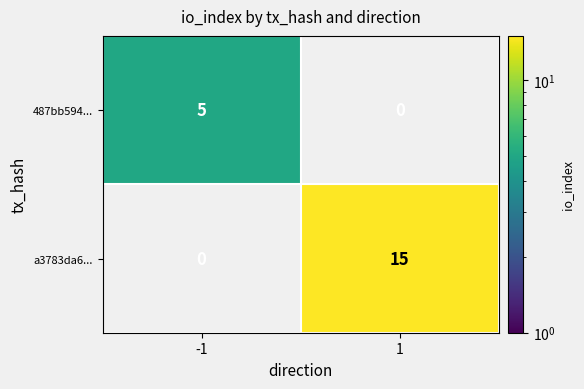

The a3783da6... series shows 27 at 1. True or false?

False